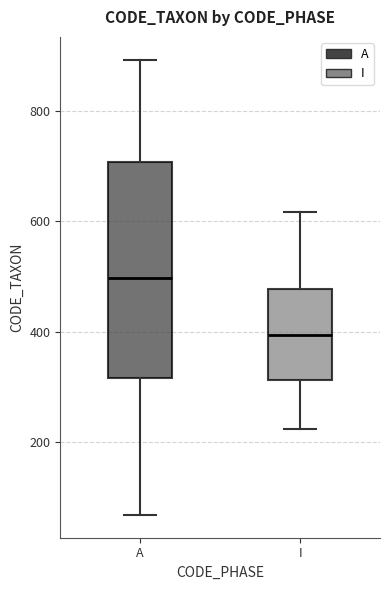

Reading left to right, transcribe this box plot: for each box, give where its median line is, the range the box spans, and where its two whiskers end, as read against the y-axis. The values are not printed on the chart, so give them approximately, as read against the axis.

A: median 500, box 320 to 700, whiskers 60 to 900
I: median 400, box 320 to 480, whiskers 220 to 620